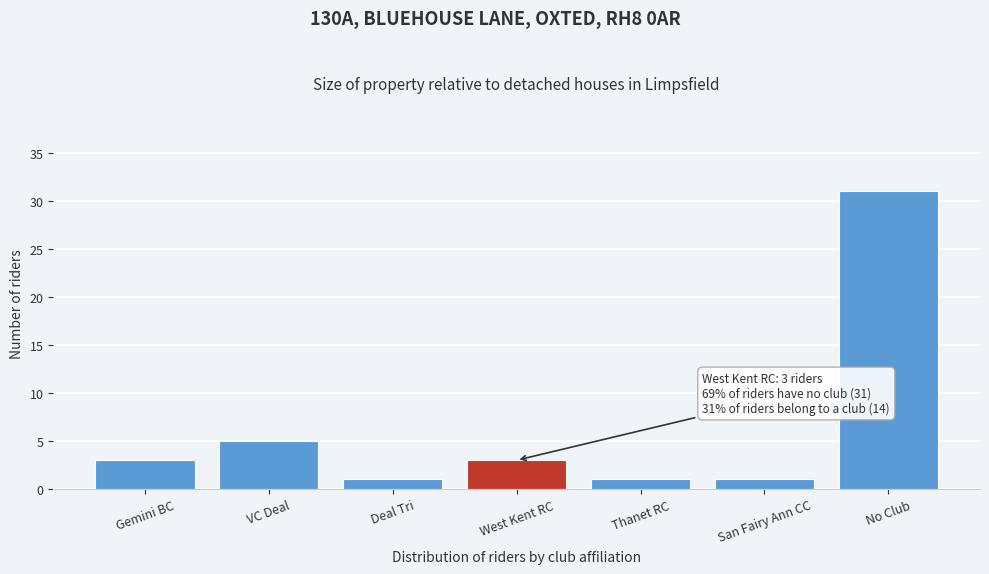

Reading right to left, extract all data points from this chart.

31	1	1	3	1	5	3